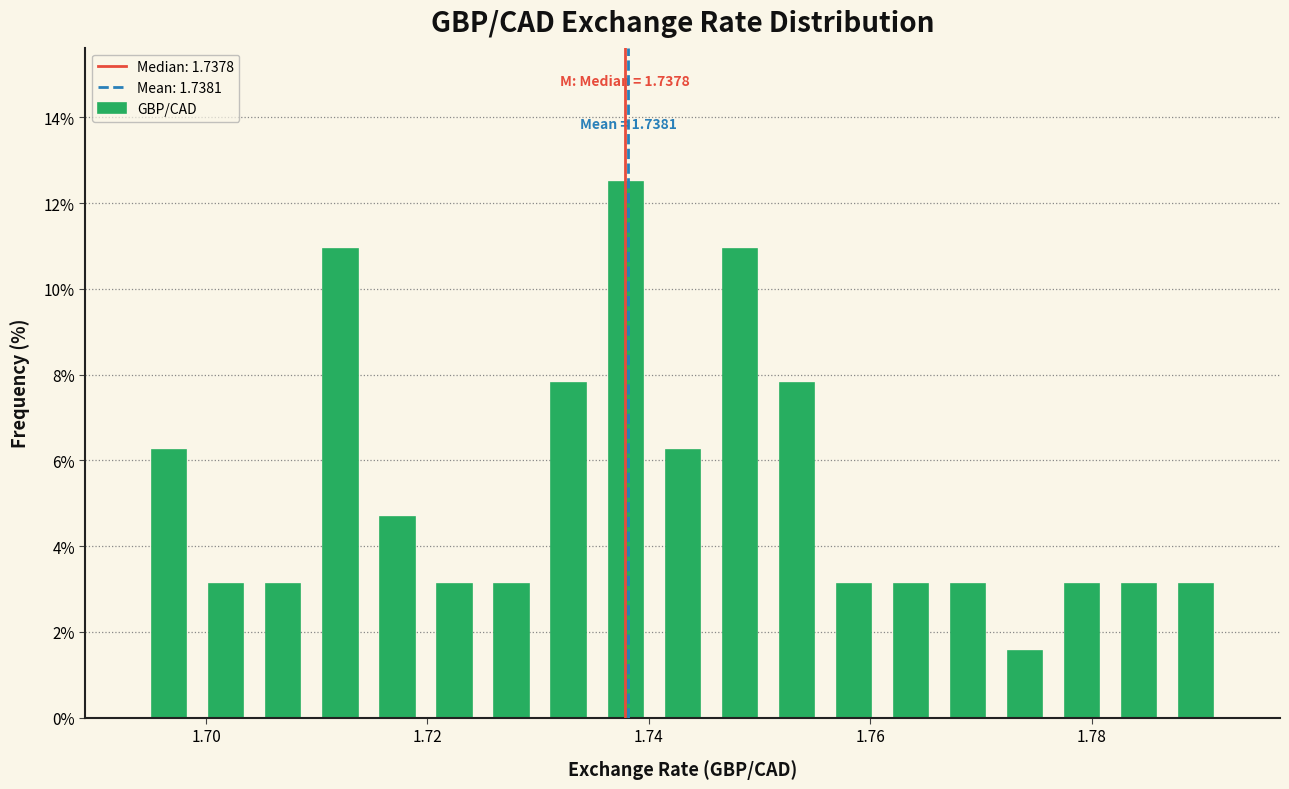

Around what value on the x-axis is the tallest bar? Give the approximate position of its centre, as read against the axis.

1.738